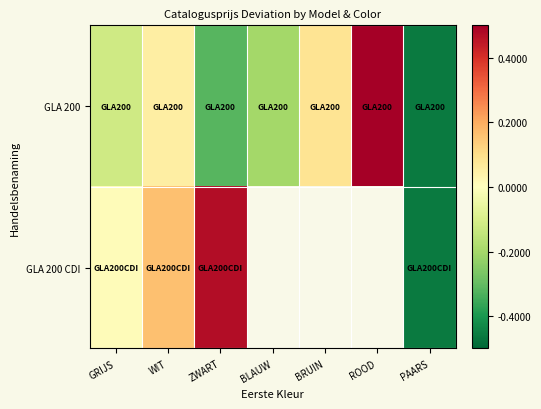

Is the value of GLA 200 CDI at ZWART greater than the value of GLA 200 at ZWART?

Yes